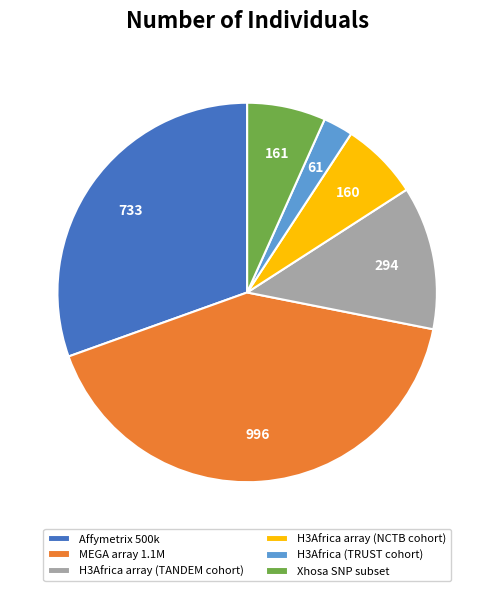

Which slice is the largest?

MEGA array 1.1M